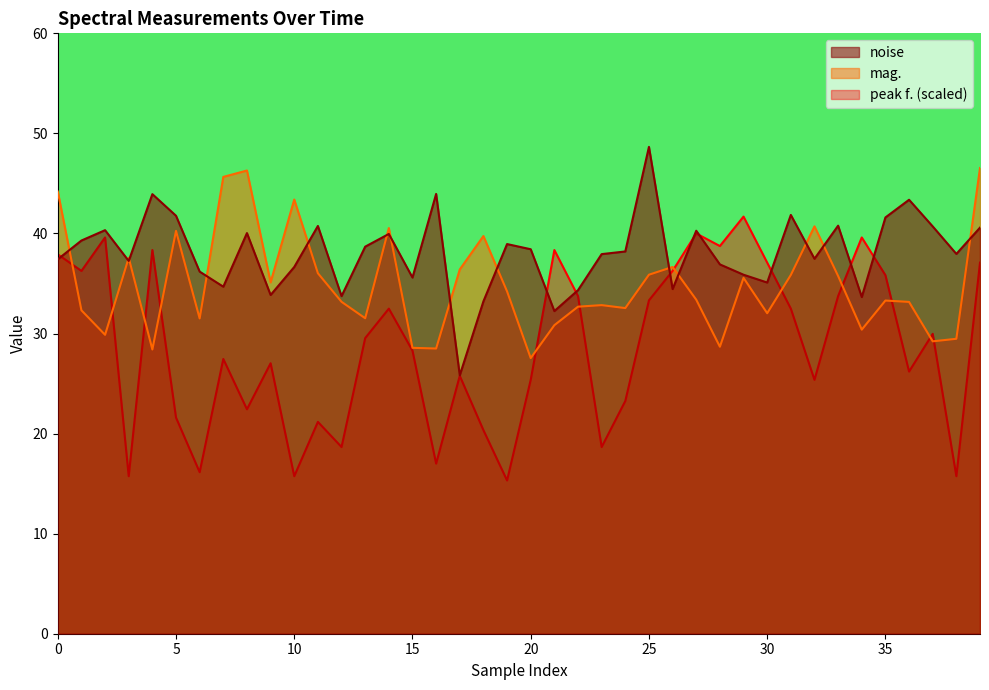

What is the maximum value for peak f. (scaled)?

41.7